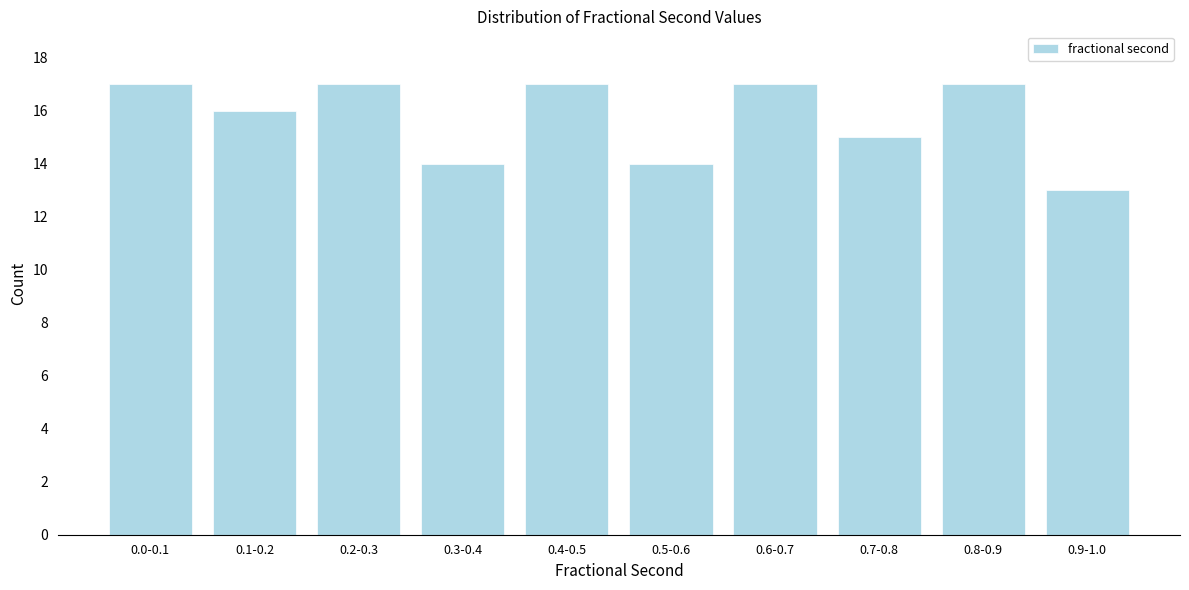

Reading left to right, list all the values displayed in this chart.

0.0-0.1=17	0.1-0.2=16	0.2-0.3=17	0.3-0.4=14	0.4-0.5=17	0.5-0.6=14	0.6-0.7=17	0.7-0.8=15	0.8-0.9=17	0.9-1.0=13